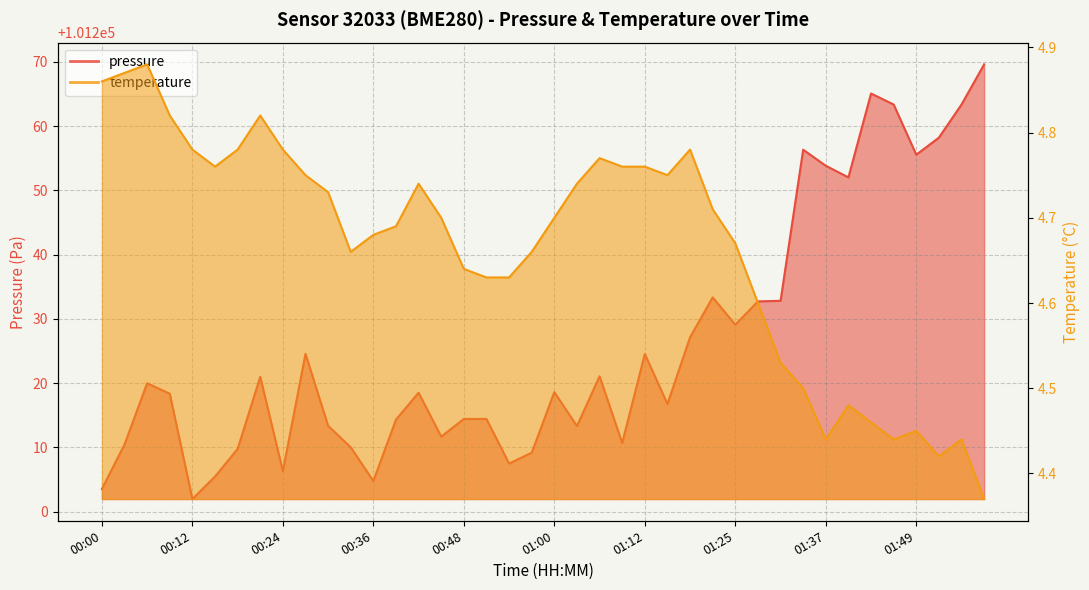

Which series has the largest total across all categories?

pressure